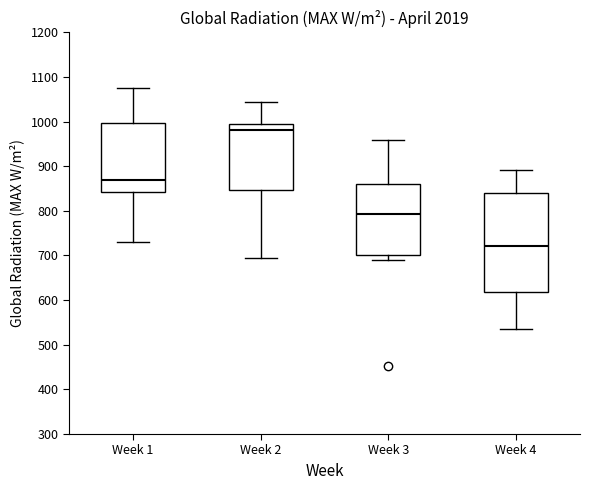

Which box's median line is the lowest?

Week 4